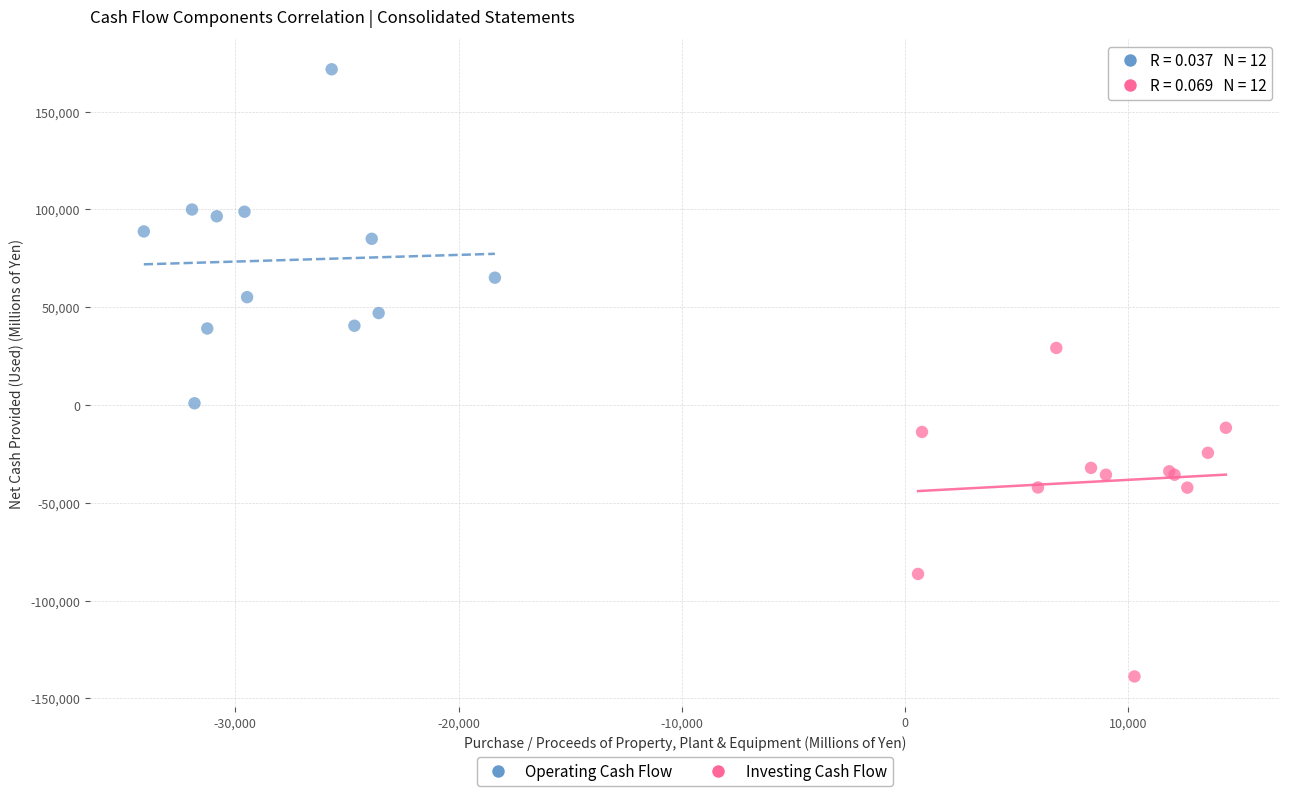

Which series reaches the maximum Y coordinate?

Operating Cash Flow